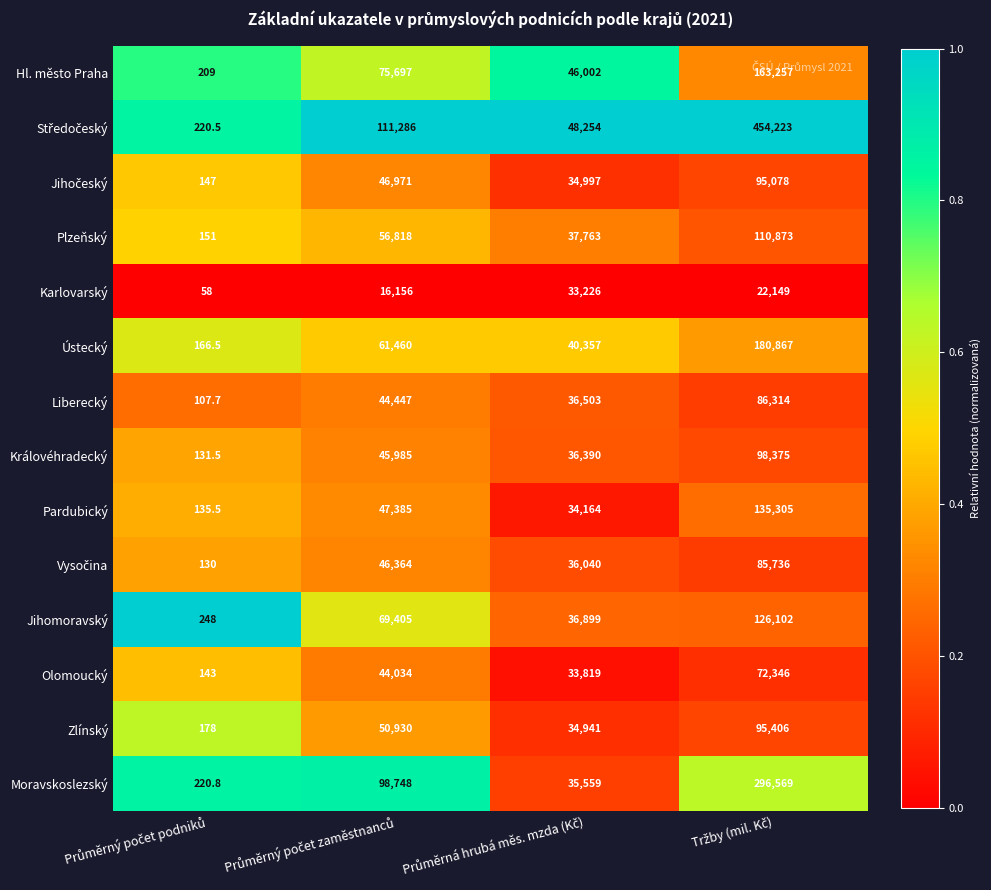

Count the Moravskoslezský values in the range 35559 to 296569.

3